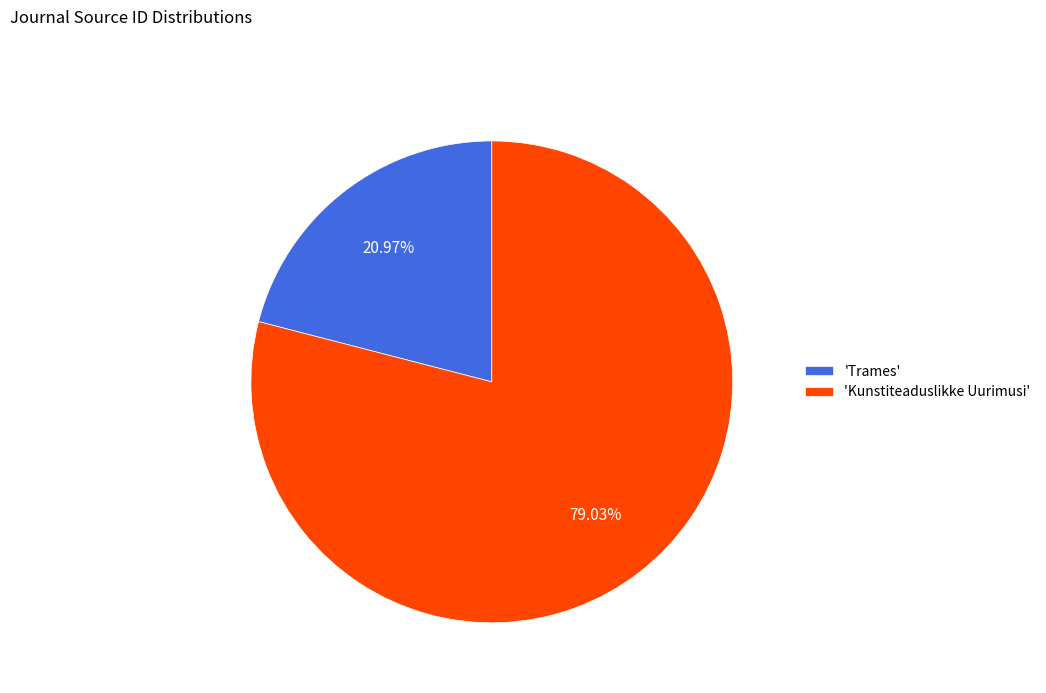

Rank the categories by value from highest to lowest.

'Kunstiteaduslikke Uurimusi', 'Trames'